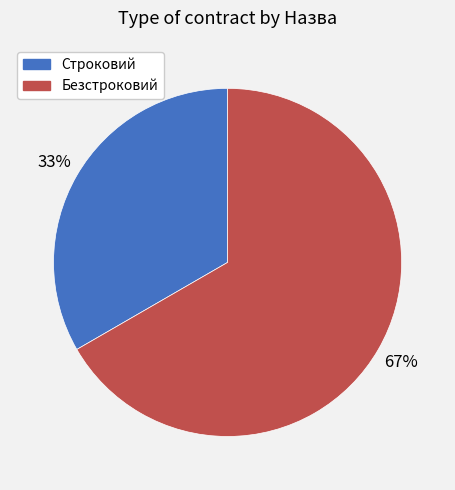

Rank the categories by value from highest to lowest.

Безстроковий, Строковий